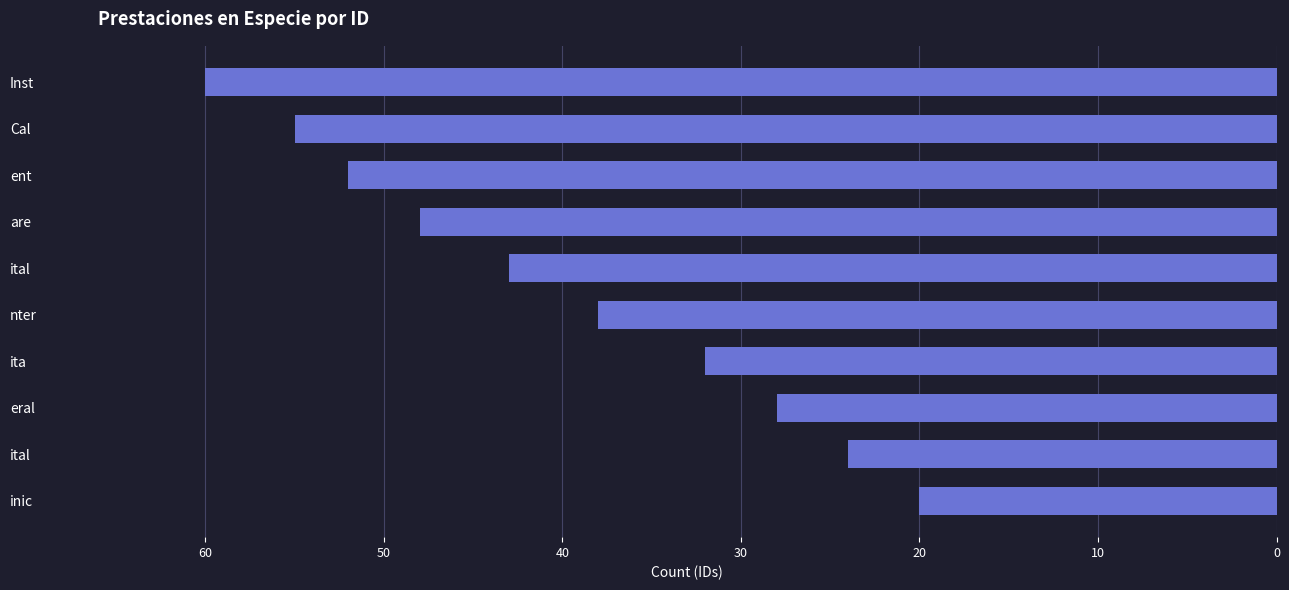

How many bars are there in total?

10